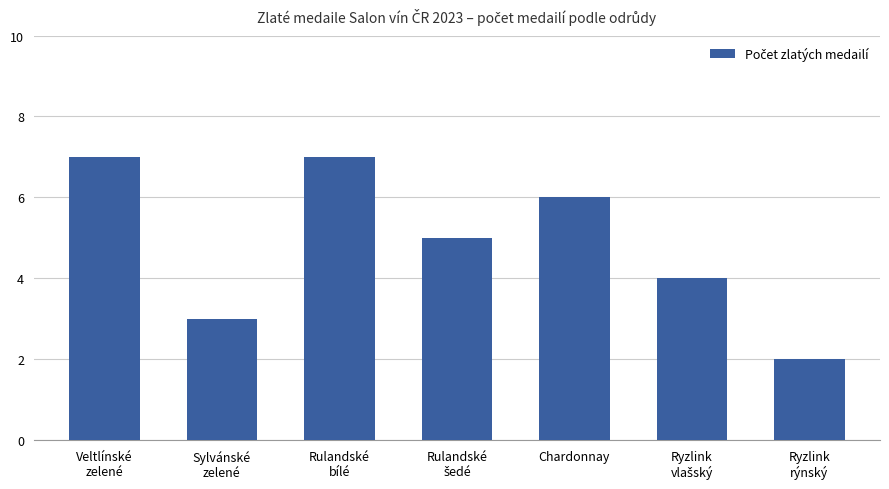

The value at Rulandské
bílé is 7. True or false?

True